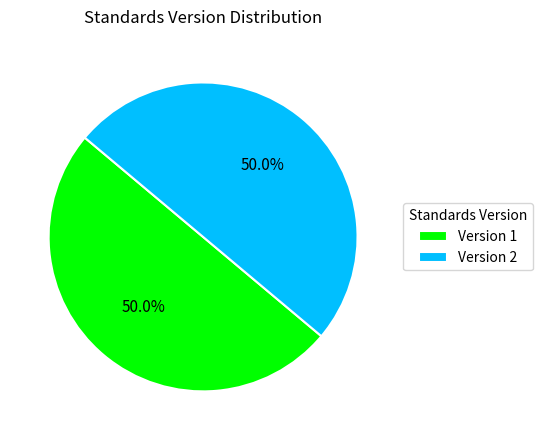

Approximately how many times larger is the value at Version 2 compared to Version 1?

1.0